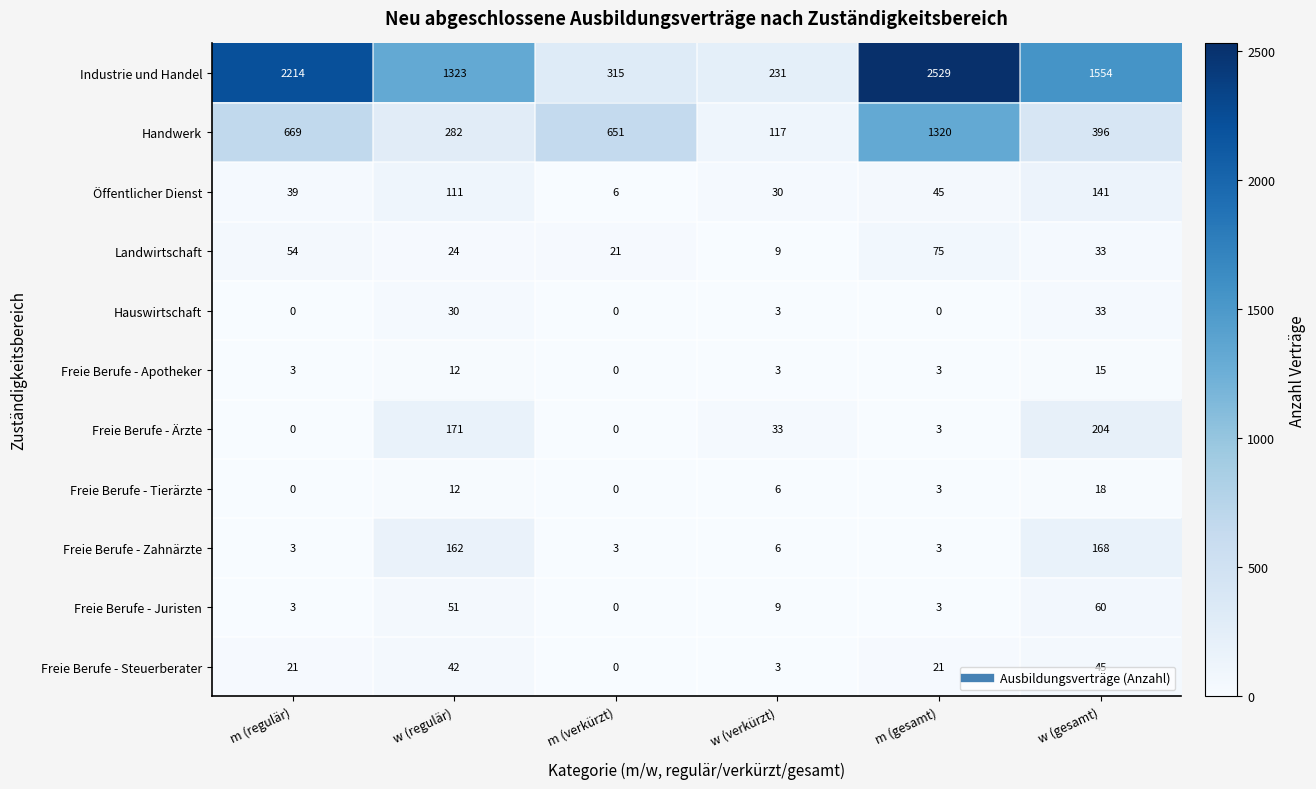

How many values in Freie Berufe - Steuerberater are above zero?

5